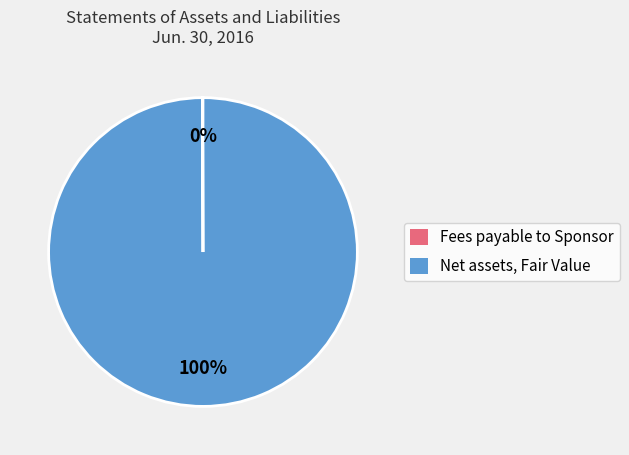

To the nearest percent, what is the difference between the largest and smallest slice percentages?

100%